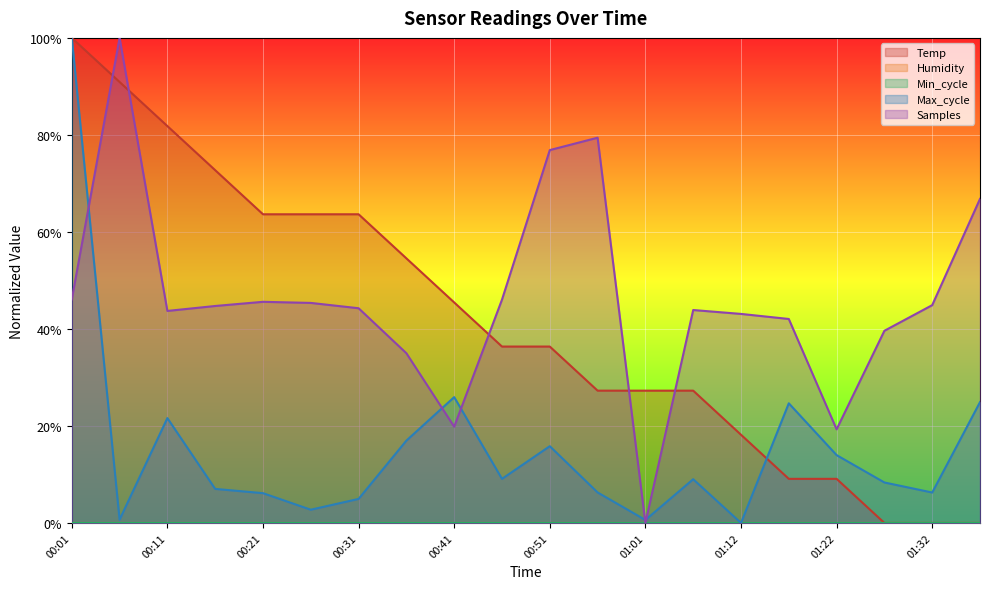

What is the sum of all Temp values?

827.3